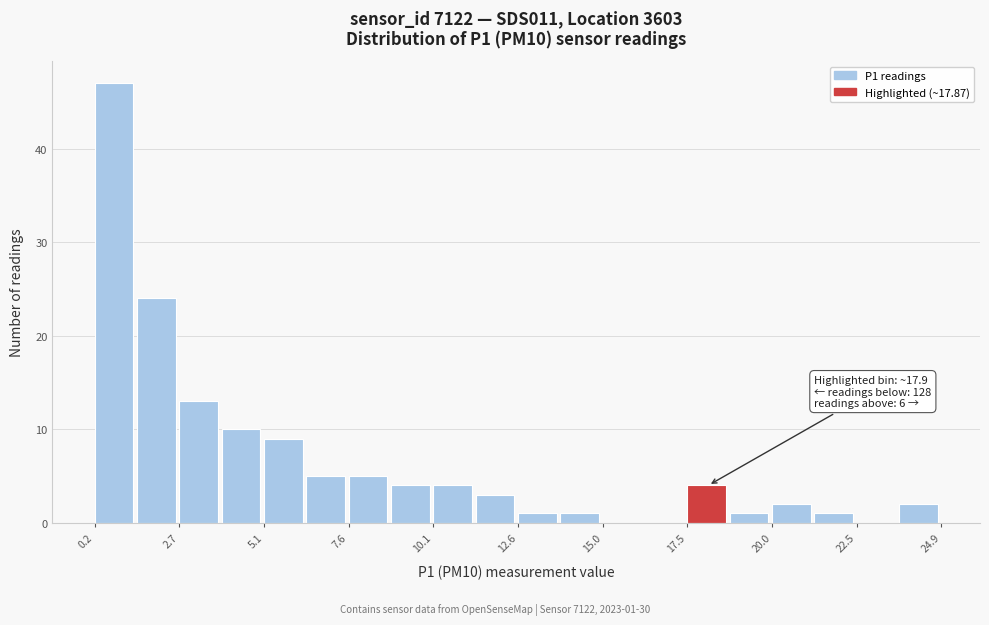

Around what value on the x-axis is the tallest bar? Give the approximate position of its centre, as read against the axis.

1.0